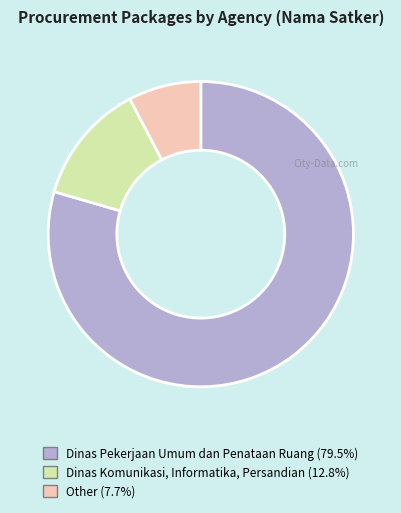

Is the sum of Dinas Komunikasi, Informatika, Persandian and Other greater than half?

No